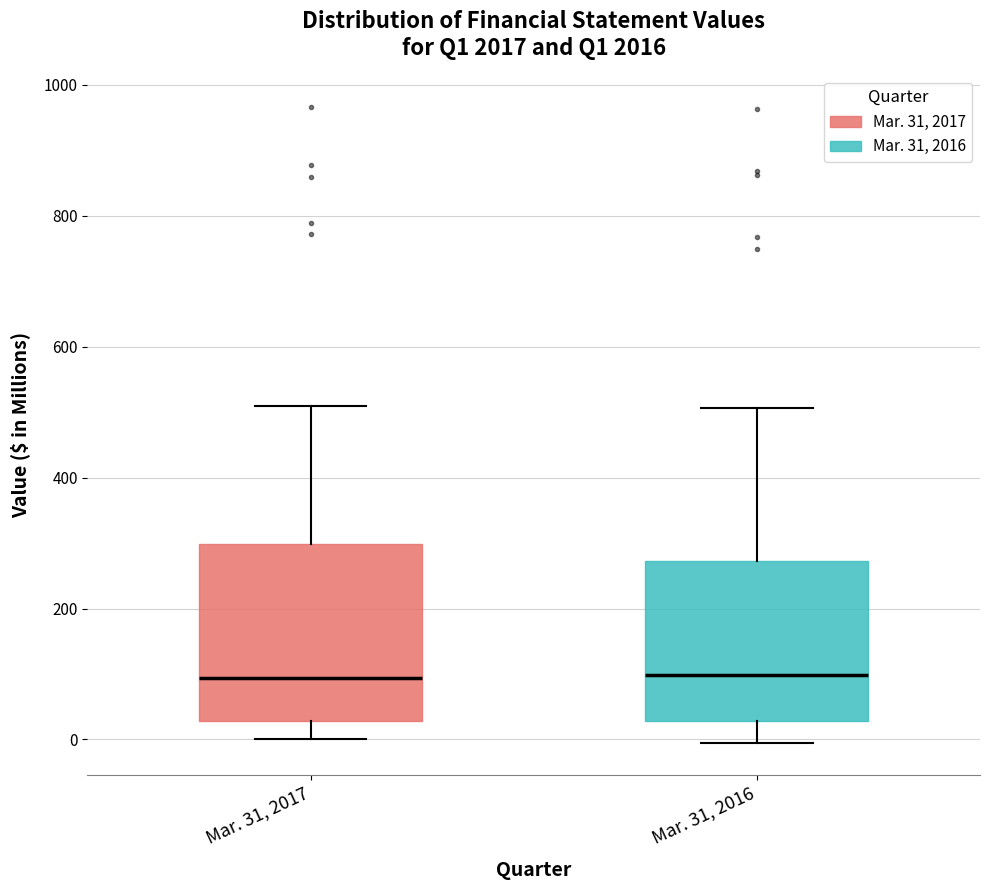

Where does the median line of the box for Mar. 31, 2016 sit on the y-axis? The values are not printed on the chart, so give them approximately, as read against the axis.

100